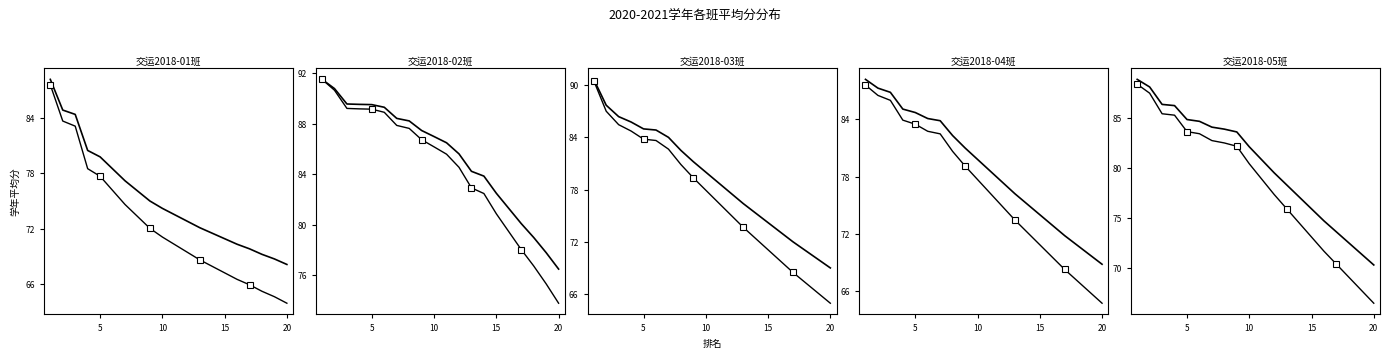

What is the minimum value shown in the chart?

64.9